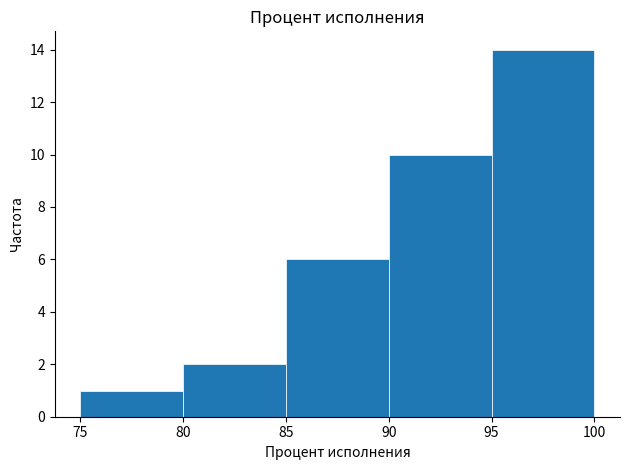

Which range on the x-axis has the tallest bar?

95 to 100